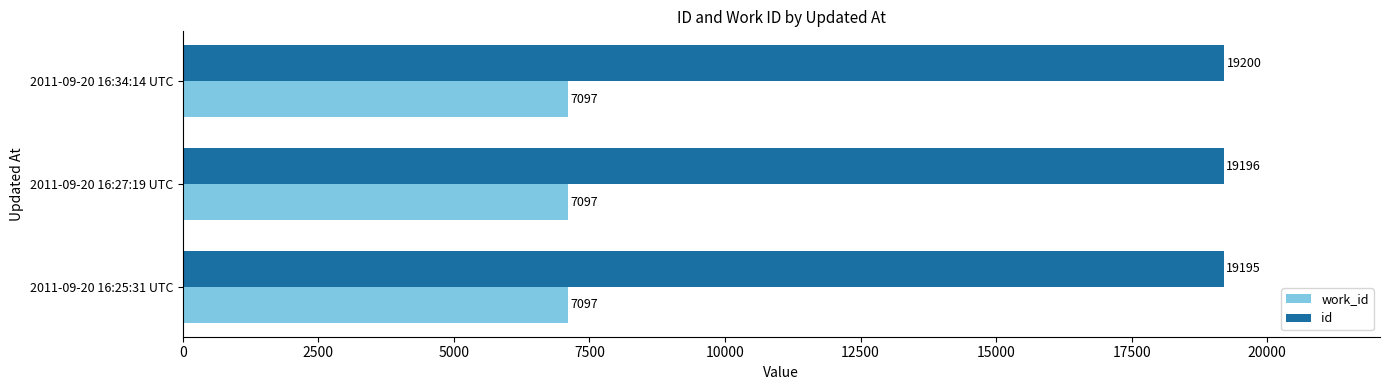

Between 2011-09-20 16:25:31 UTC and 2011-09-20 16:27:19 UTC, which series saw the biggest shift?

id